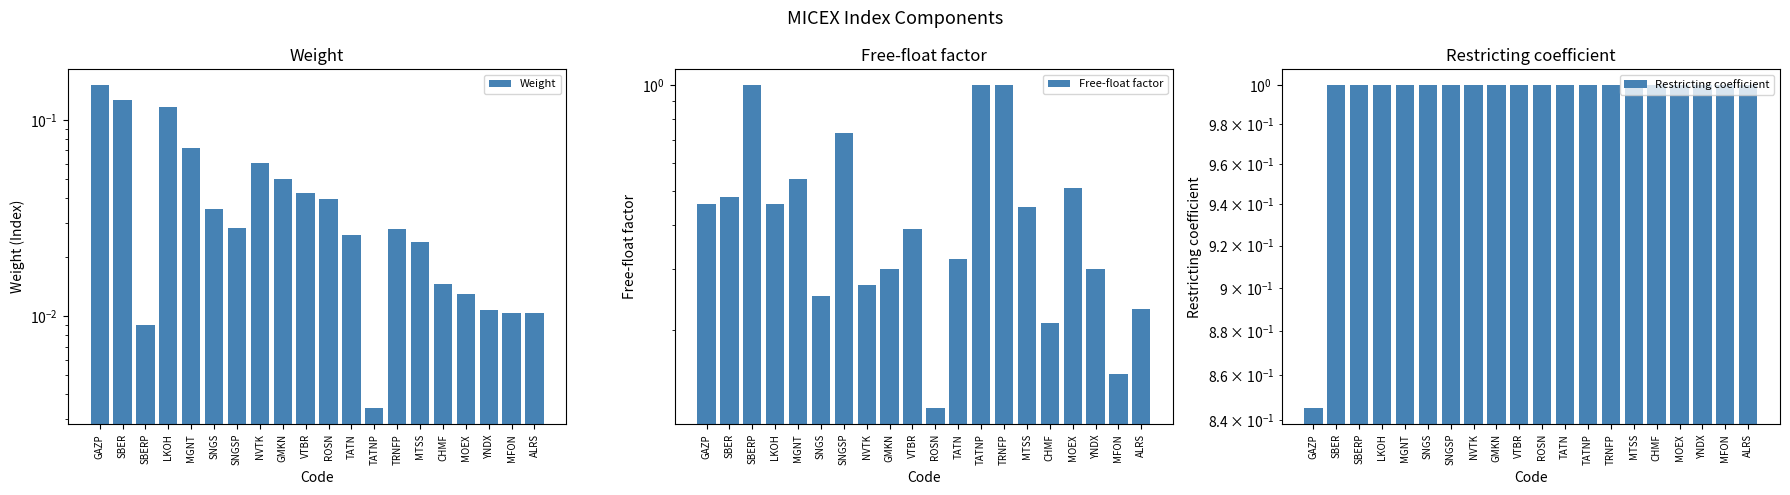

What is the sum of the Restricting coefficient values at MOEX and SNGS?

2.0